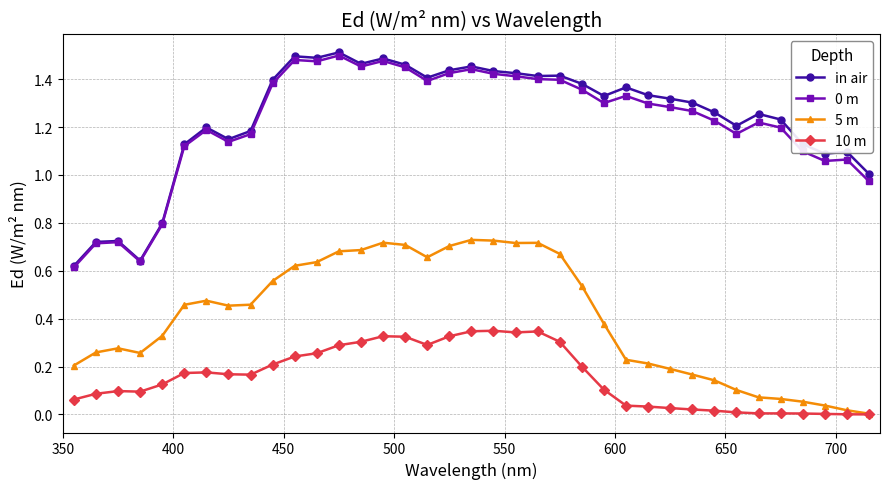

True or false: in air has more than 2 interior local peaks.

True